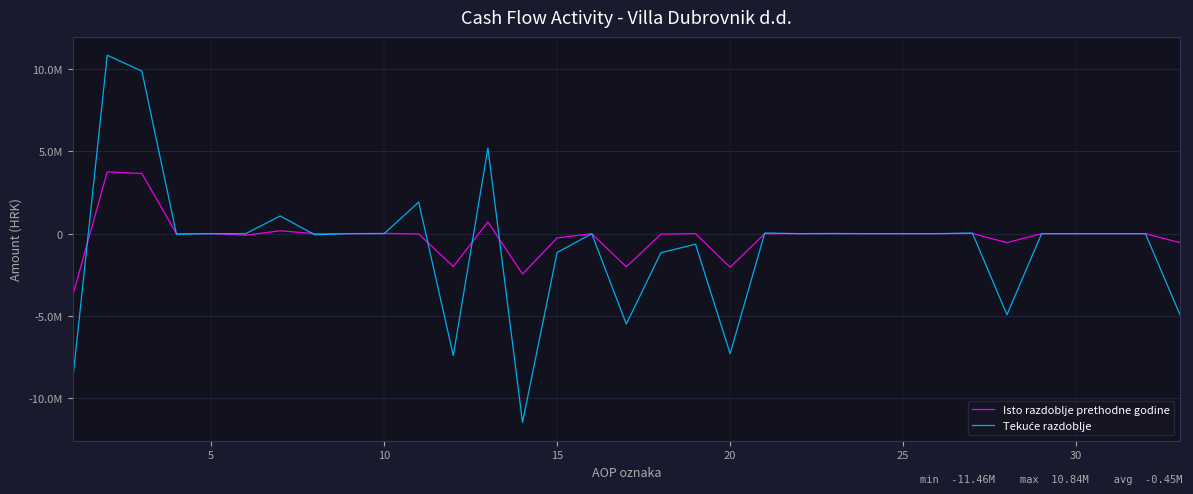

How many times do Tekuće razdoblje and Isto razdoblje prethodne godine cross each other?

9